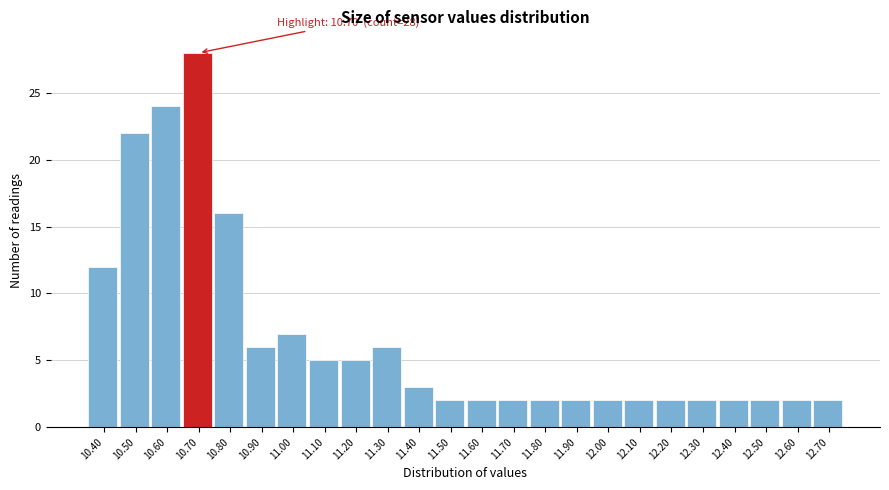

Reading left to right, what are all the values shown in this chart?

10.40=12	10.50=22	10.60=24	10.70=28	10.80=16	10.90=6	11.00=7	11.10=5	11.20=5	11.30=6	11.40=3	11.50=2	11.60=2	11.70=2	11.80=2	11.90=2	12.00=2	12.10=2	12.20=2	12.30=2	12.40=2	12.50=2	12.60=2	12.70=2